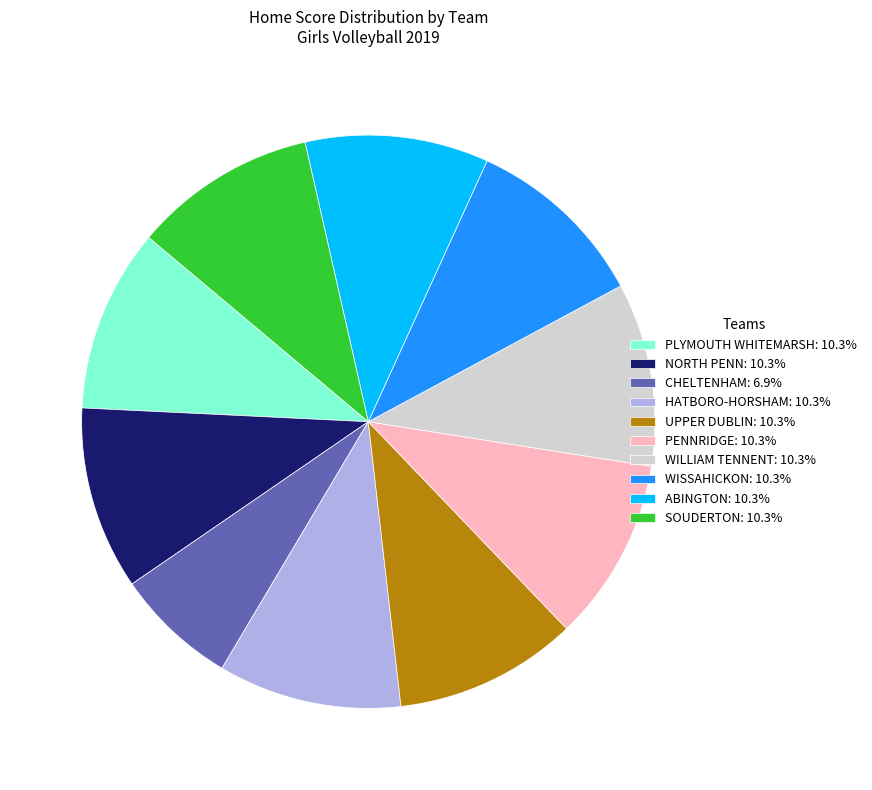

What is the ratio of the value at PLYMOUTH WHITEMARSH: 10.3% to the value at PENNRIDGE: 10.3%?

1.0